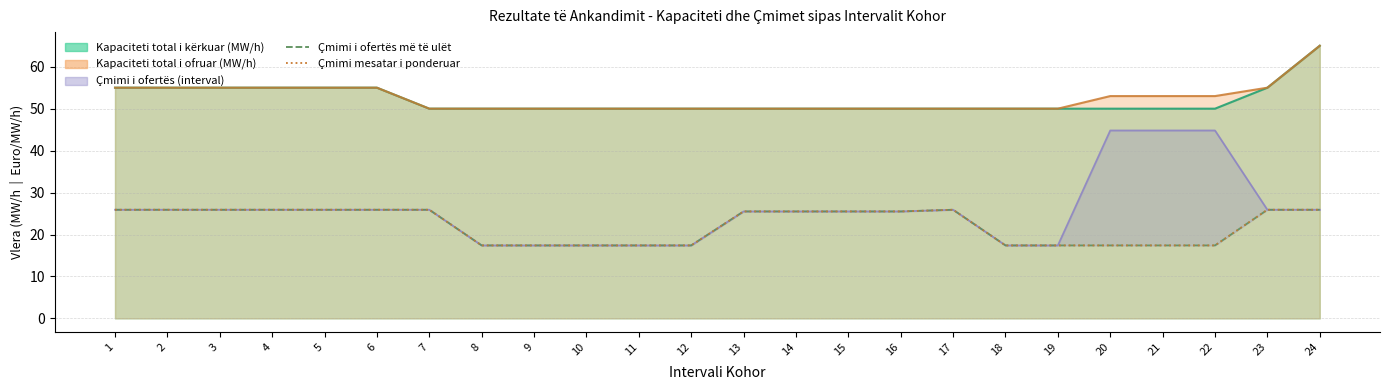

True or false: Çmimi mesatar i ponderuar has a value of 25.5 at 13.

True